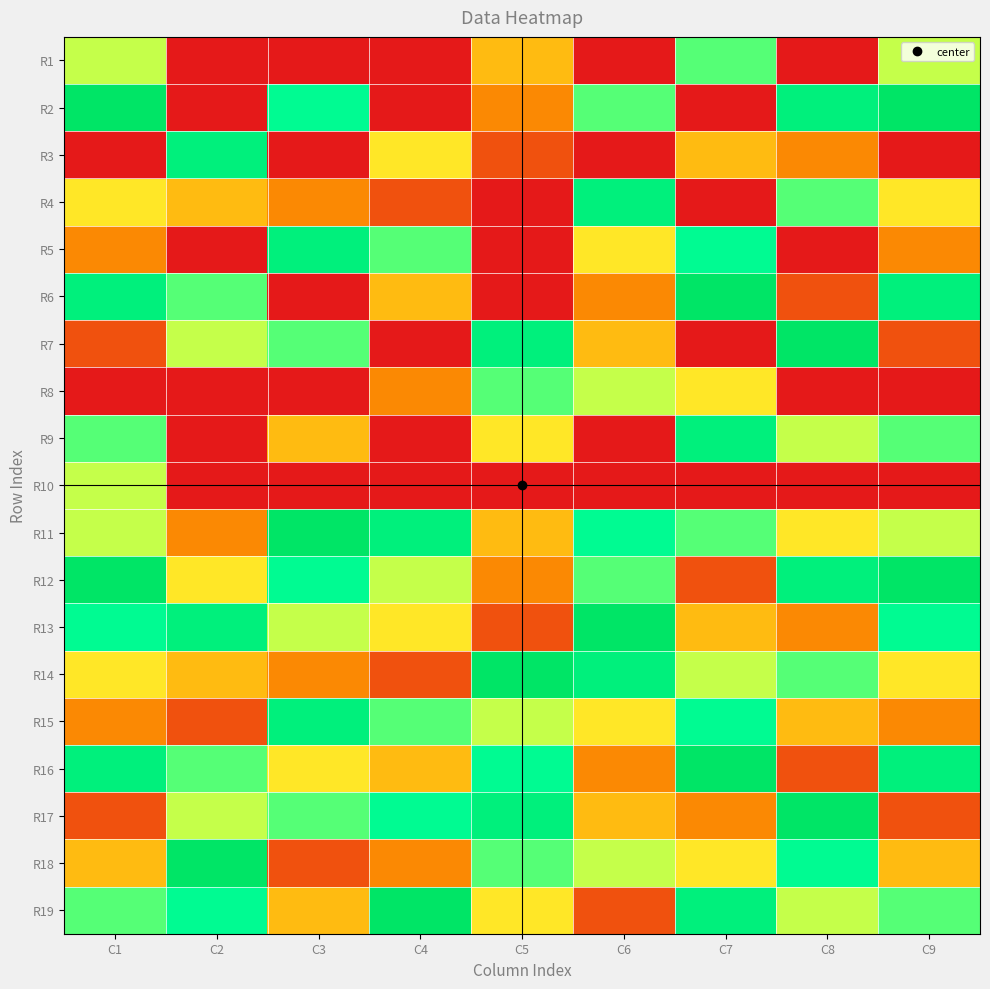

What is the spread (max minus min) of values at C1?

9